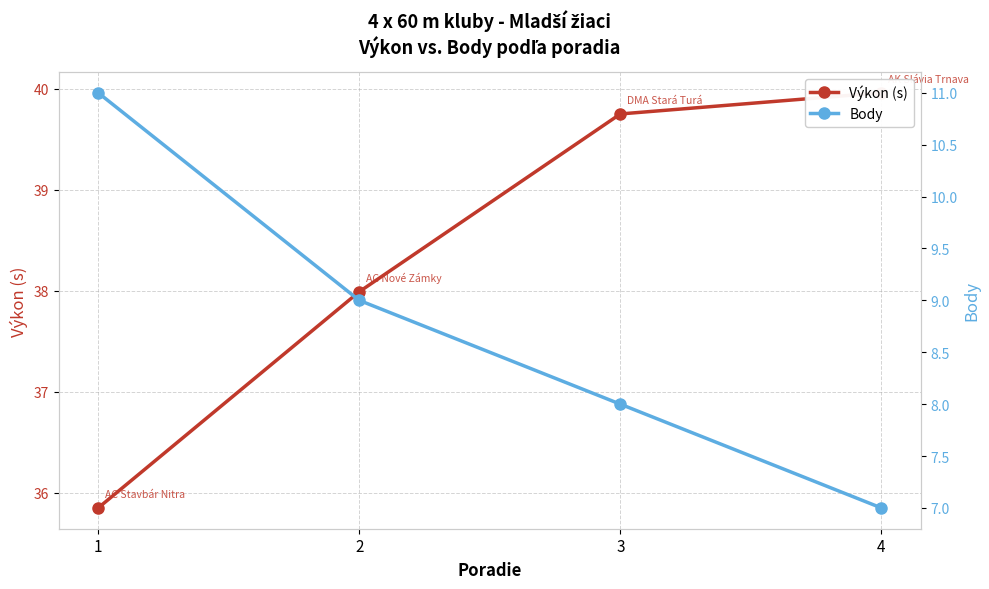

What is the average value of the Výkon (s) series?

38.4